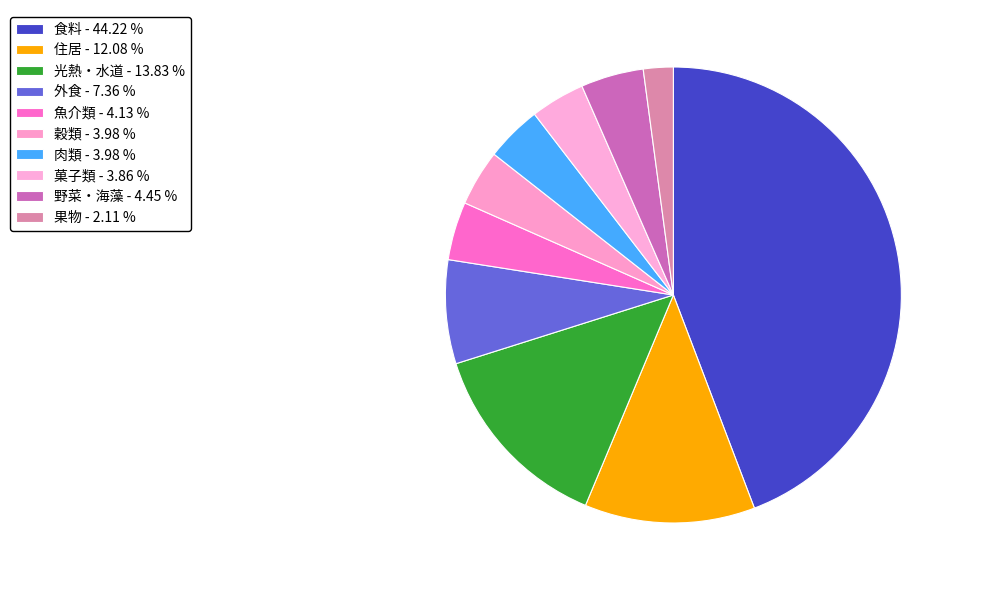

What percentage is the 外食 slice, to the nearest percent?

7%